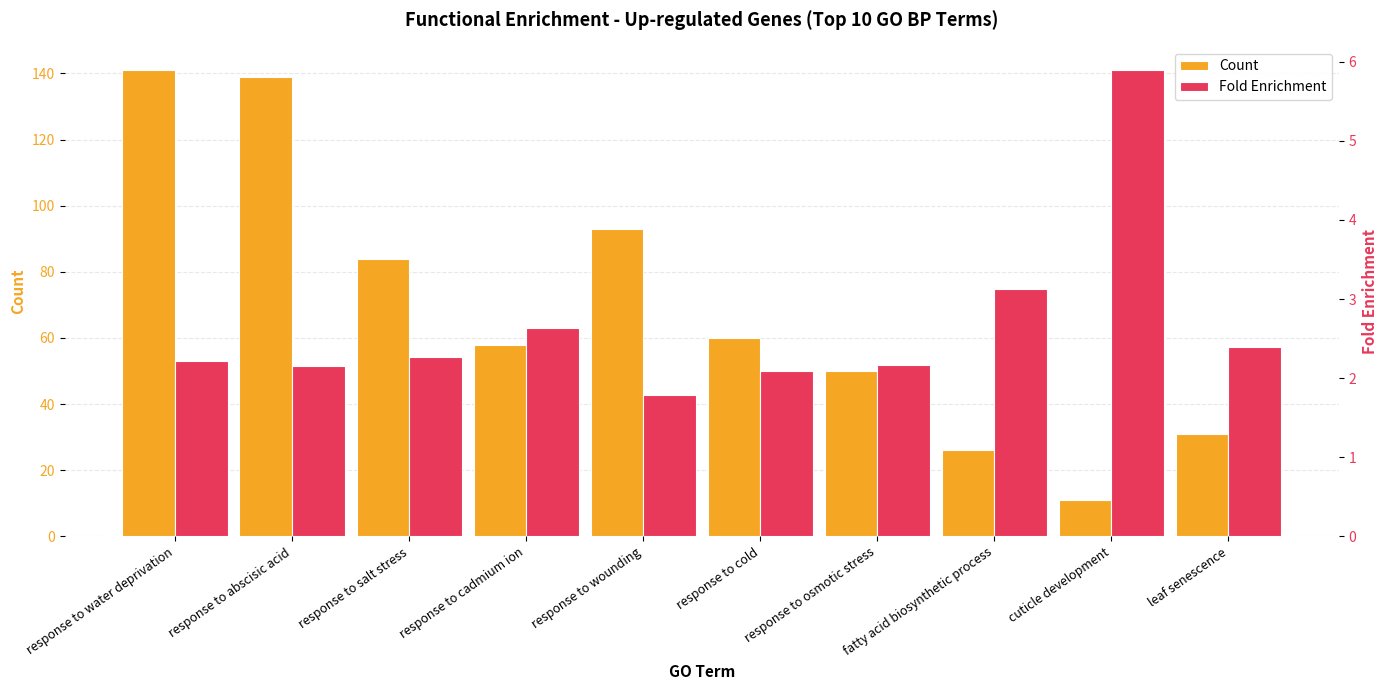

Does the chart contain stacked bars?

No